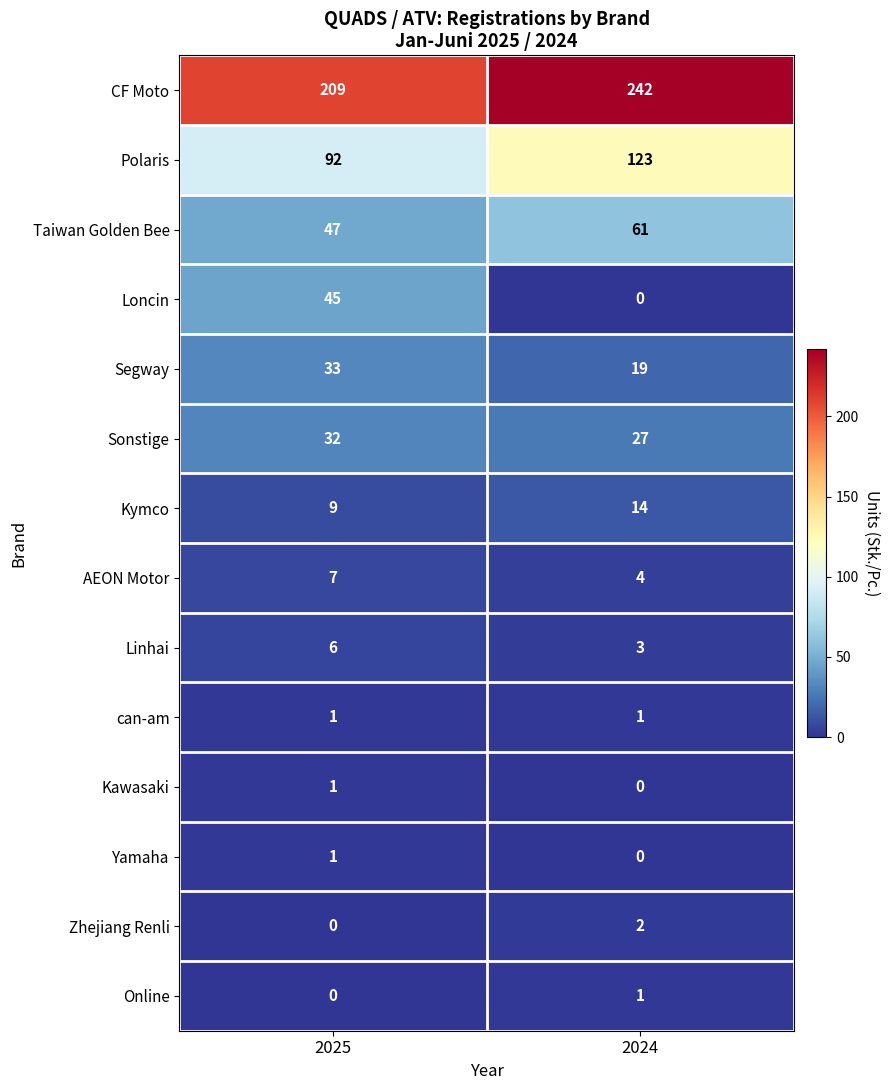

What is the greatest value displayed?

242